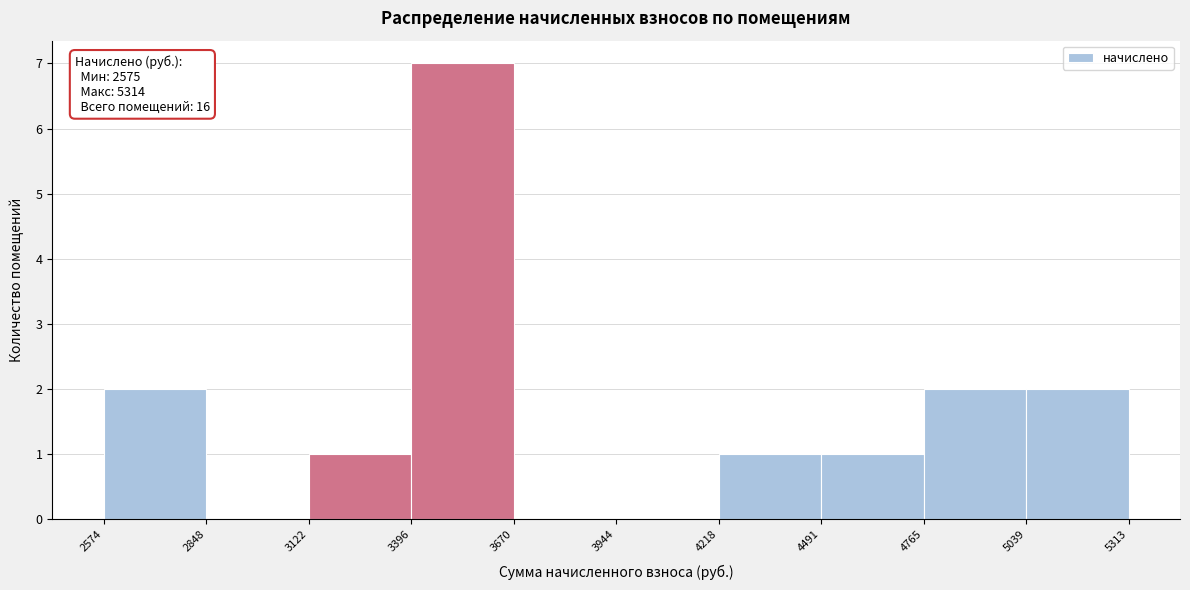

Which range on the x-axis has the tallest bar?

3396 to 3670